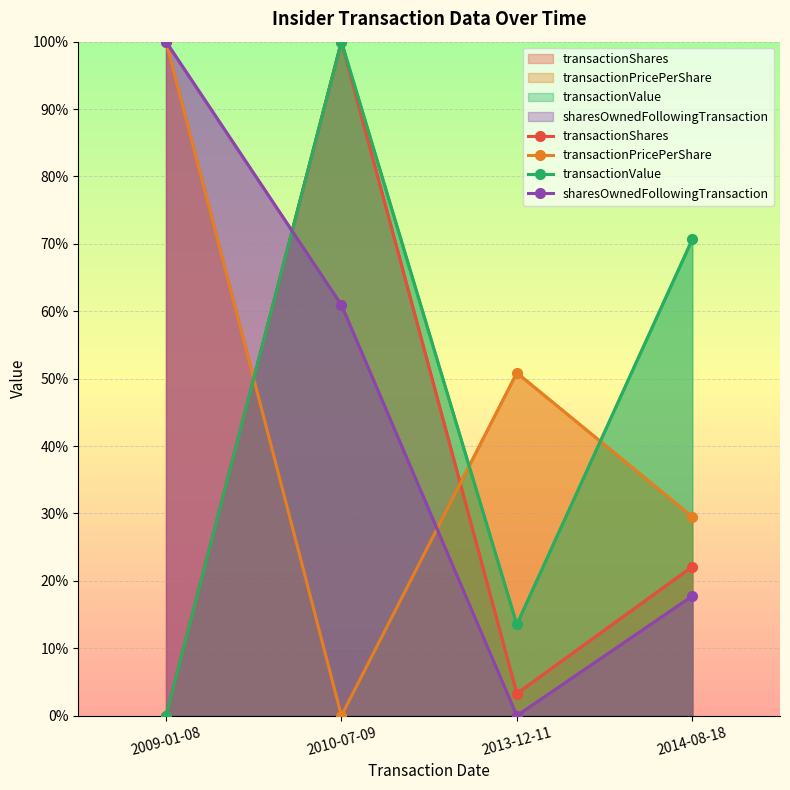

How many values in the transactionShares series are below 22?

2